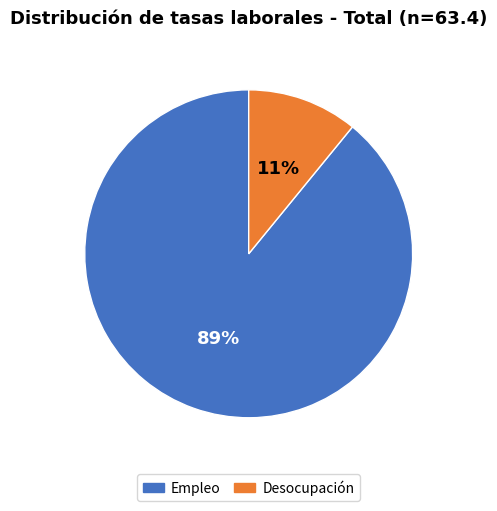

True or false: Desocupación accounts for 4% of the total.

False